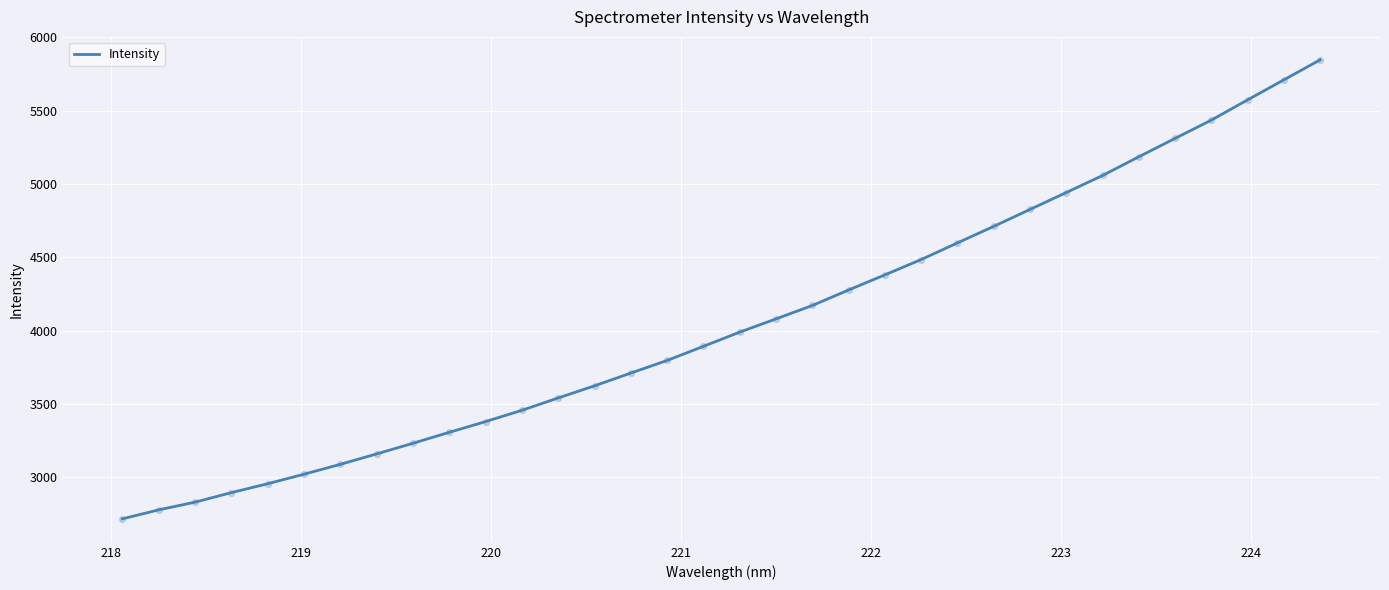

What is the difference between the maximum and minimum values?

3131.9